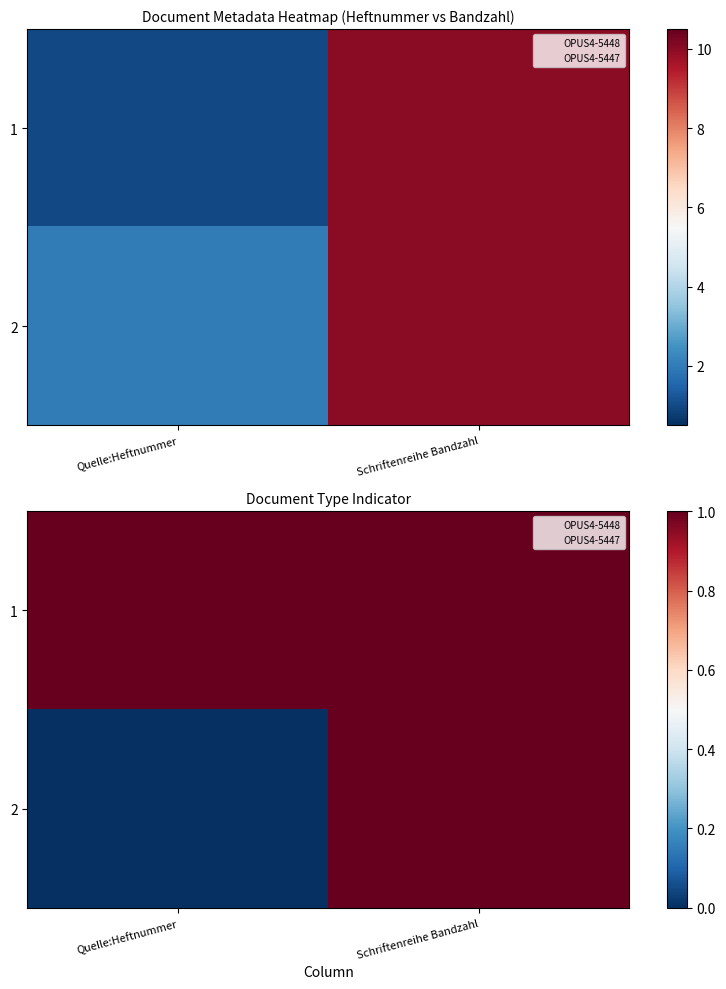

Which series has the widest spread of values?

2